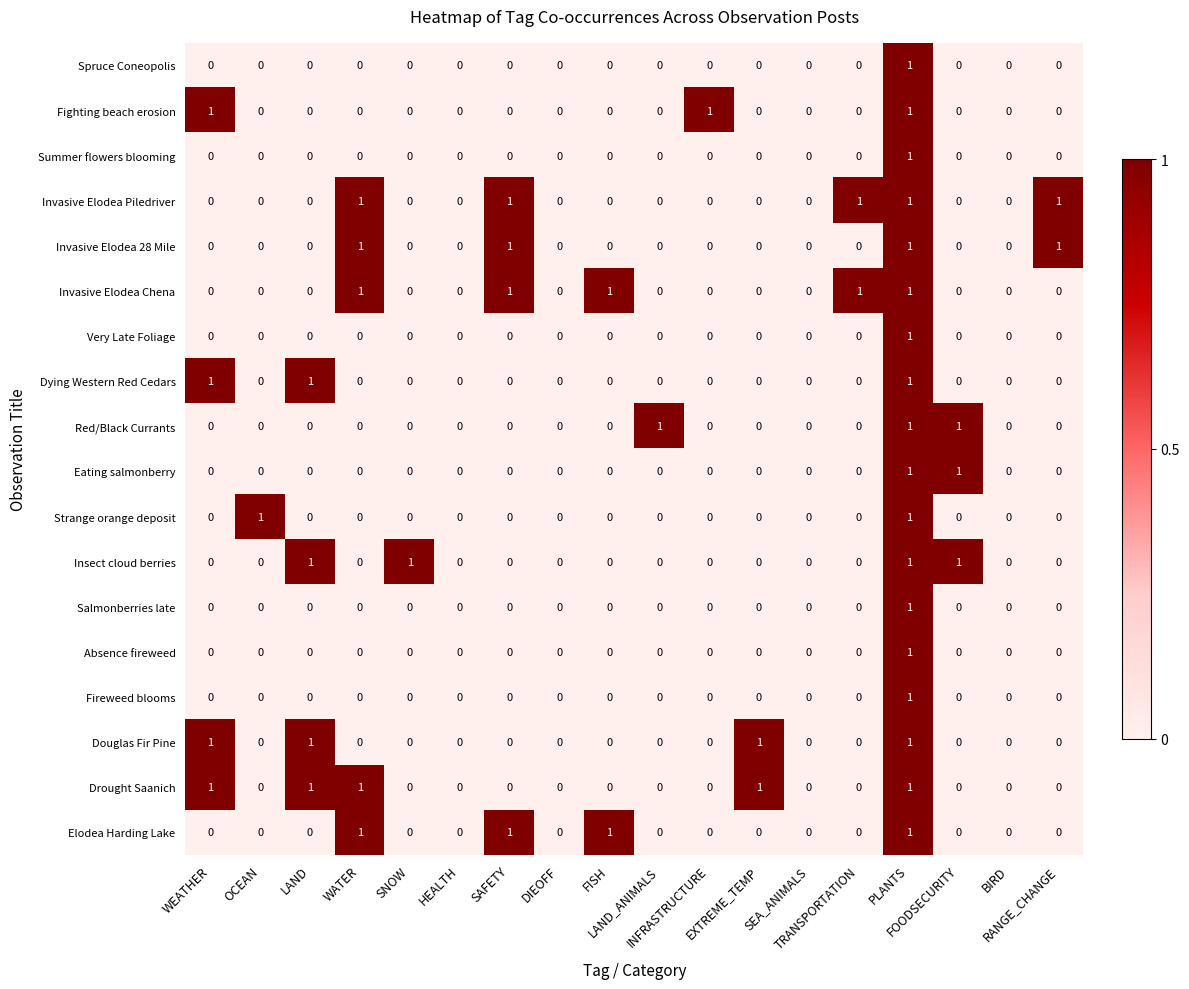

Count the Fighting beach erosion values in the range 0 to 1.

18